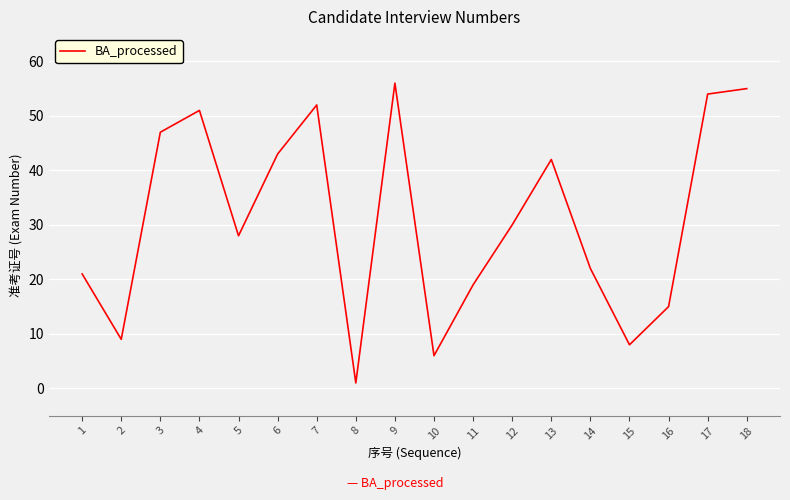

Where is the first local minimum?

2